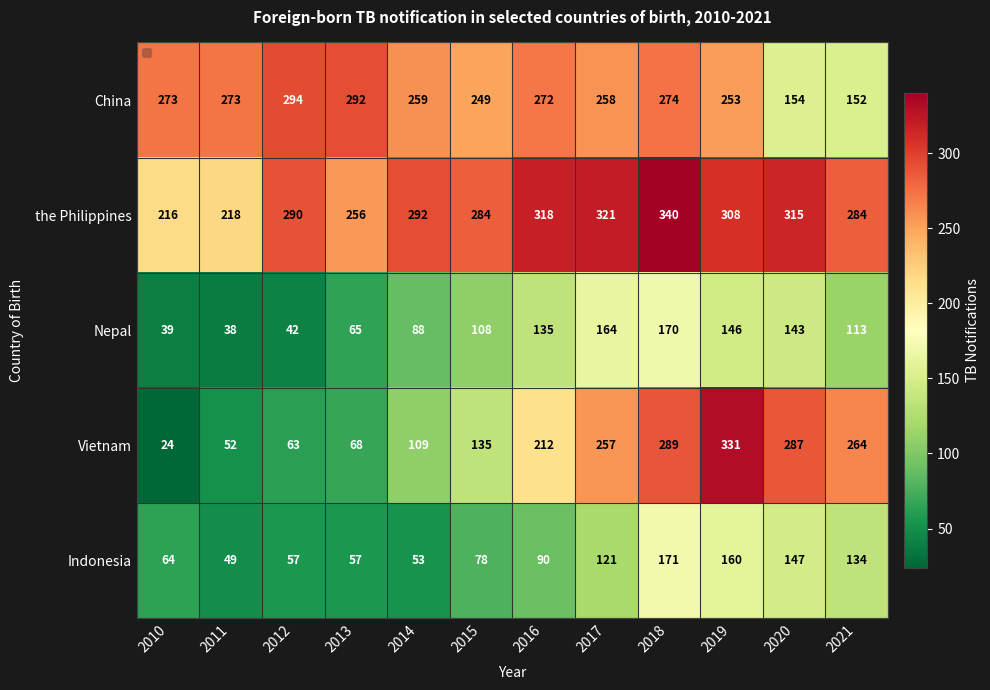

Which series has the largest total across all categories?

the Philippines